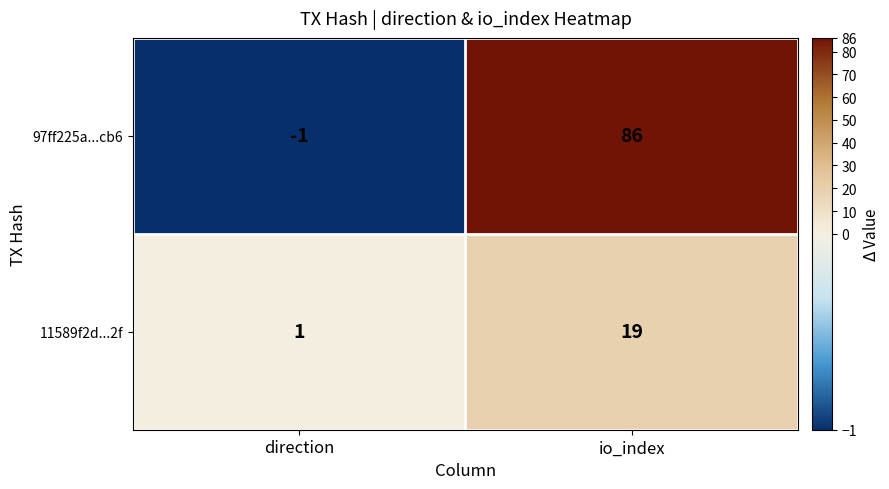

What is the average value of the 11589f2d...2f series?

10